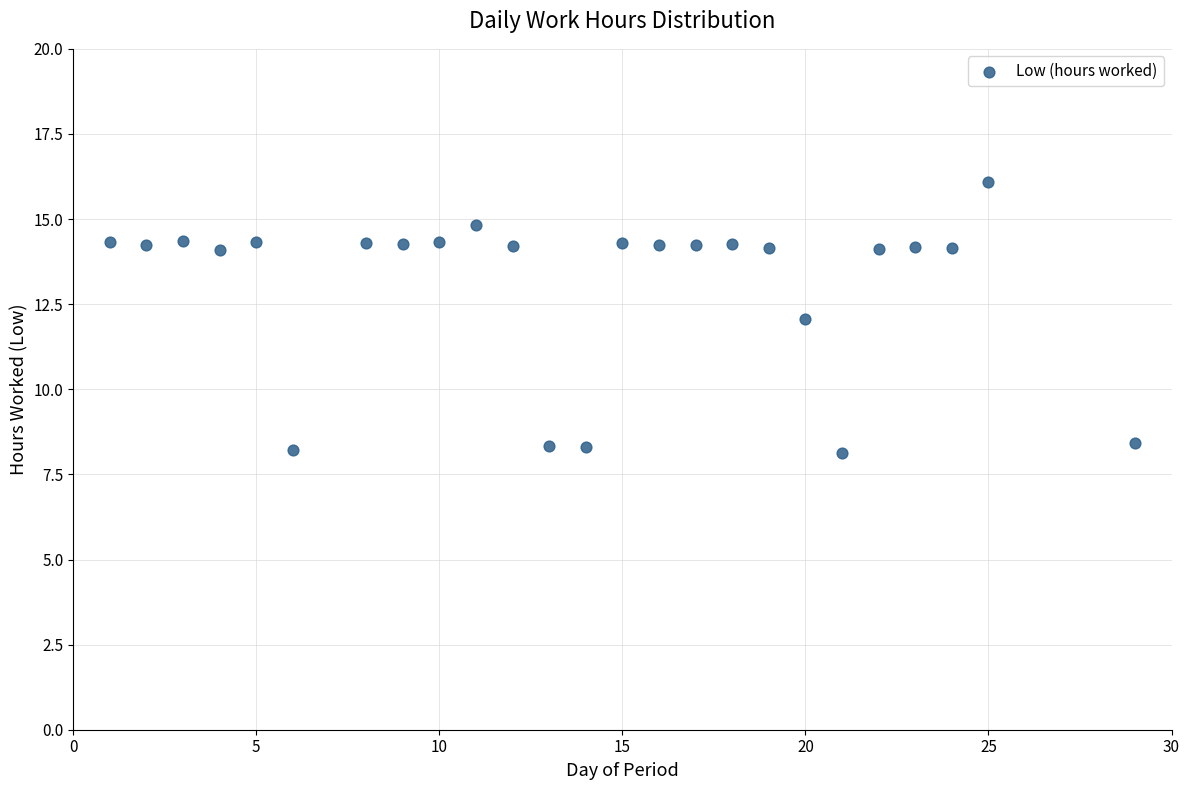

What is the range of Y values (max minus min)?

8.0